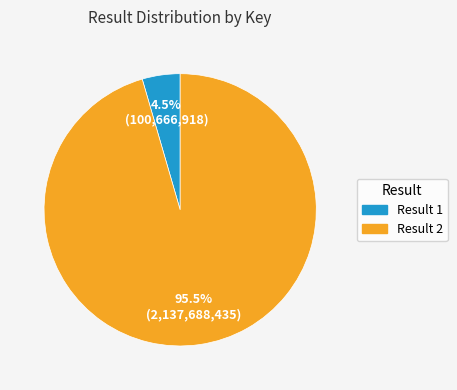

Is the sum of Result 1 and Result 2 greater than half?

Yes